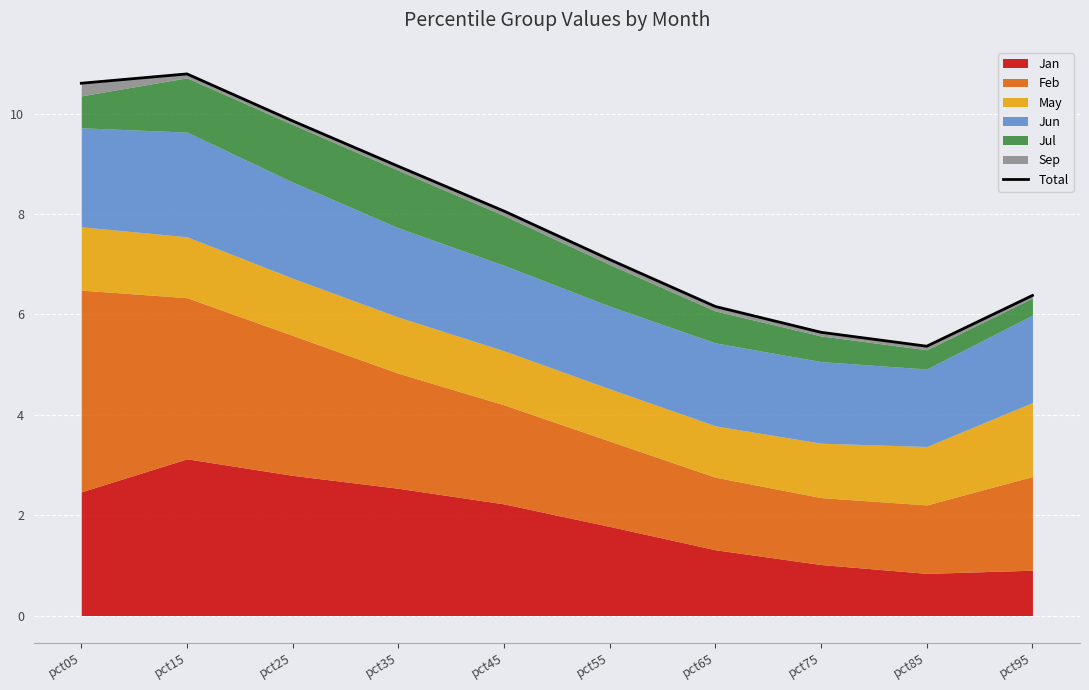

Where does the data first go above 8?

pct05